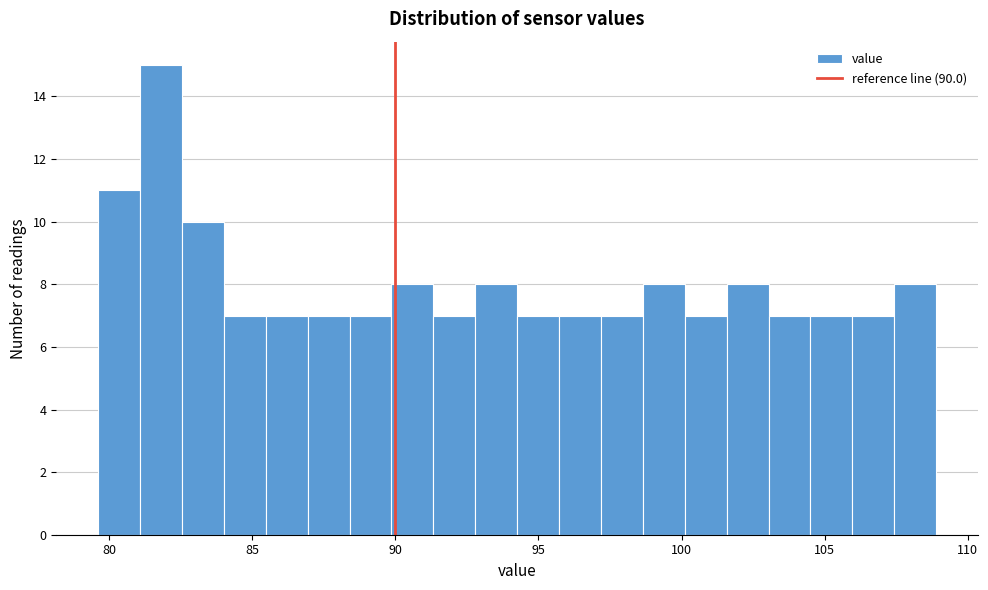

Read against the x-axis, roughly where is the centre of the tallest bar?

82.0